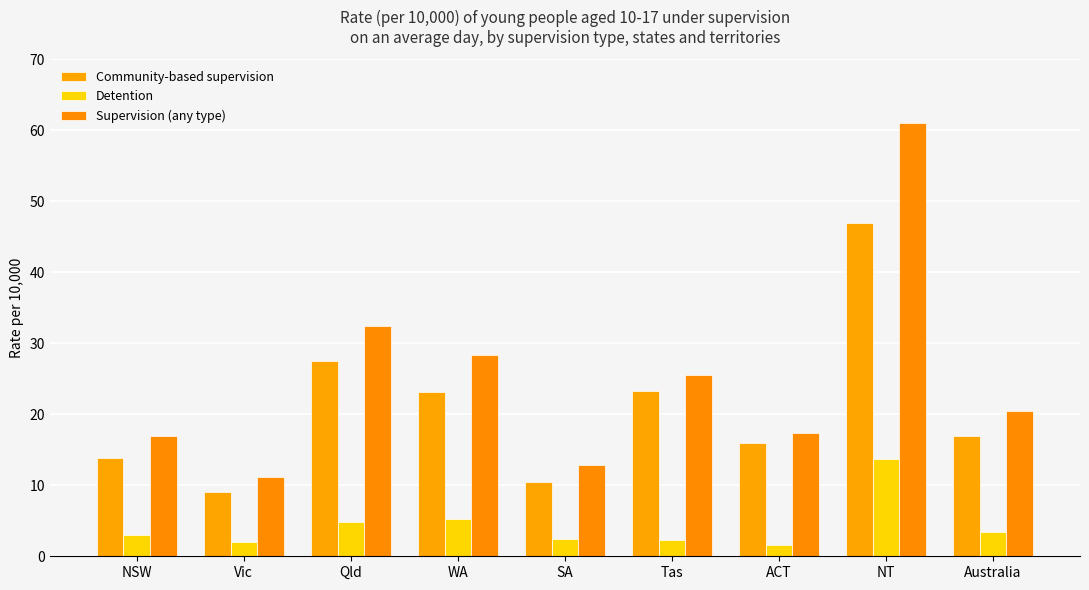

Which series has the widest spread of values?

Supervision (any type)